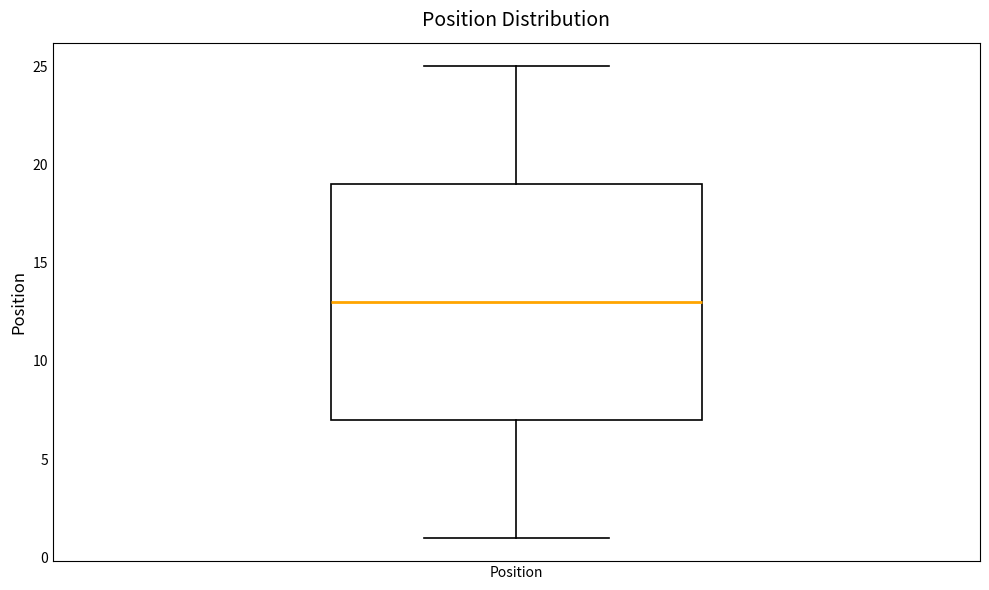

Transcribe this box plot: give where the median line is, the range the box spans, and where the two whiskers end, as read against the y-axis. The values are not printed on the chart, so give them approximately, as read against the axis.

median 13, box 7 to 19, whiskers 1 to 25